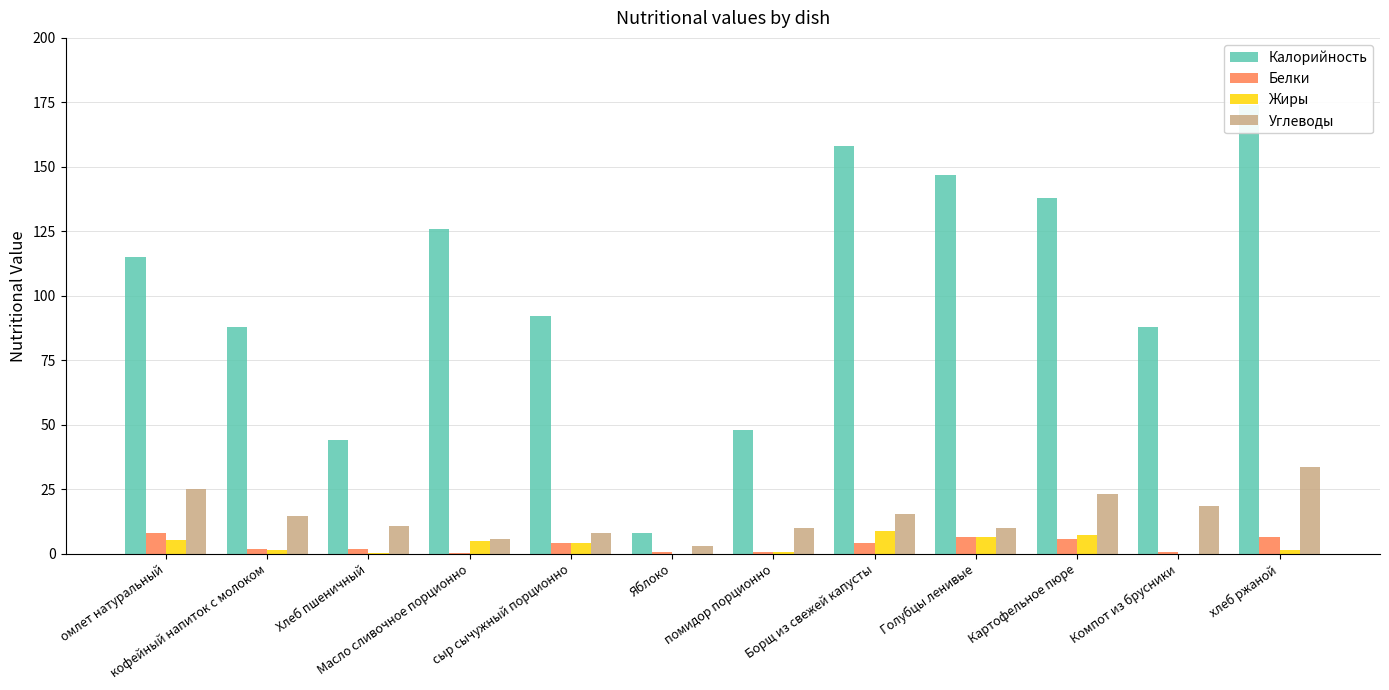

What is the sum of the Углеводы values at хлеб ржаной and Голубцы ленивые?

43.4